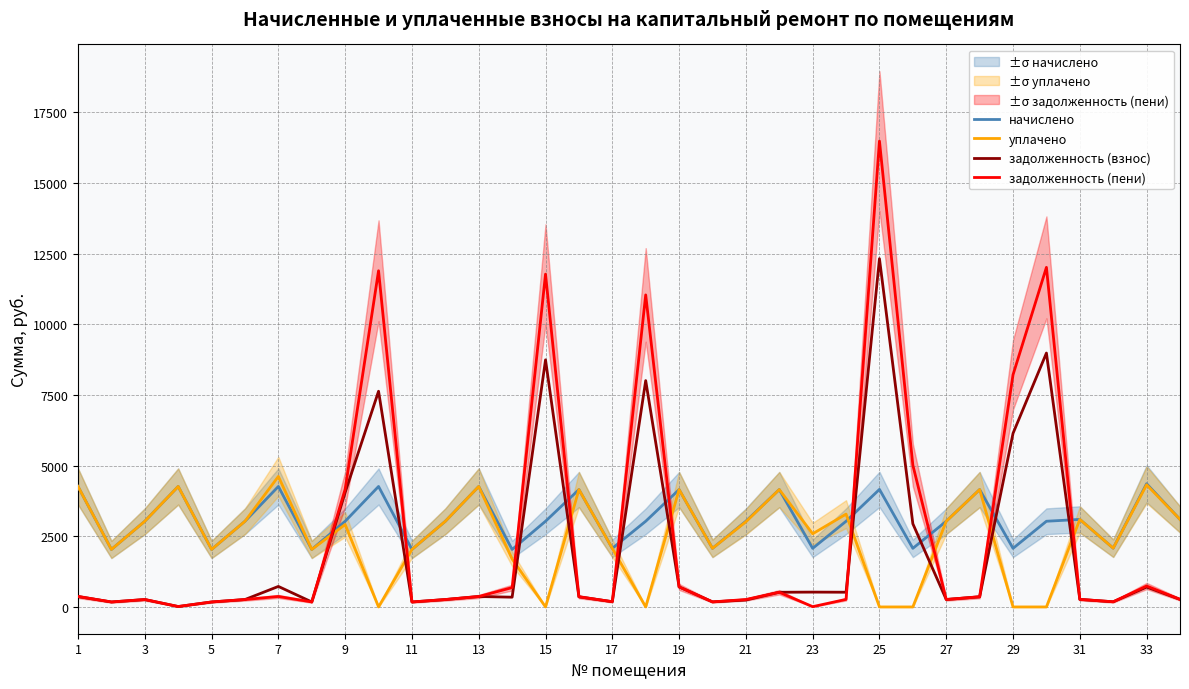

Which series has the largest total across all categories?

начислено